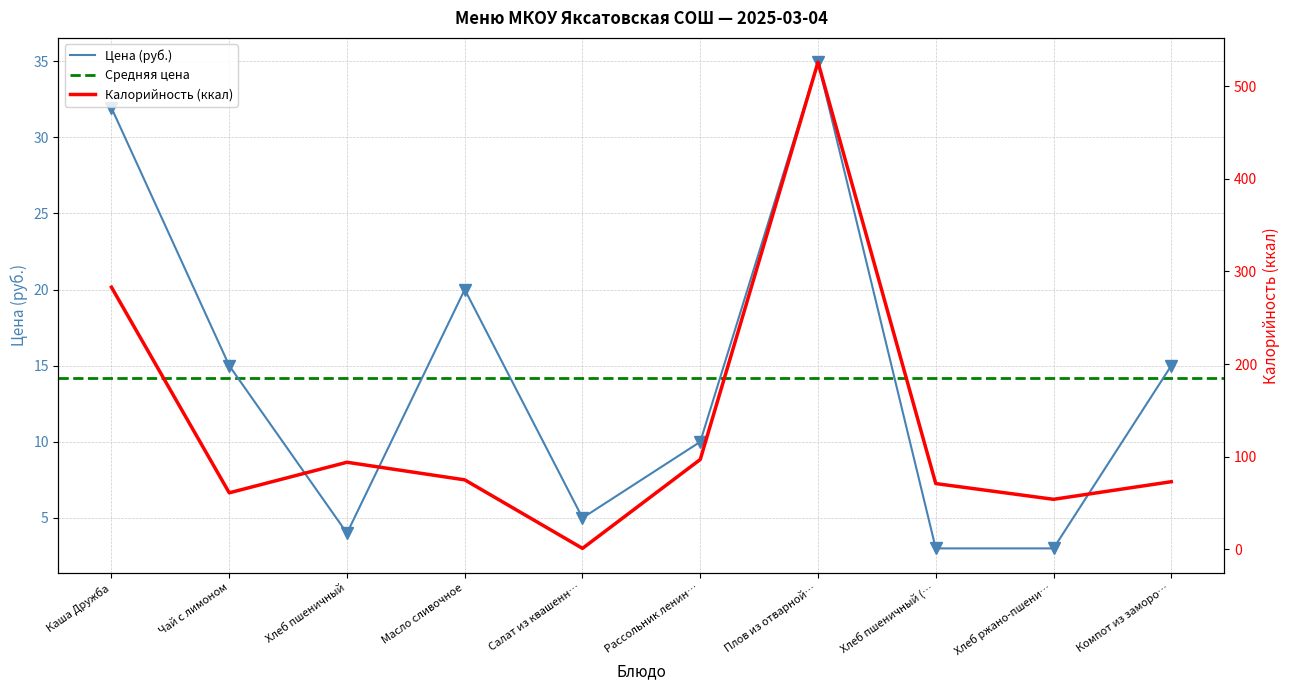

Is it true that Цена (руб.) equals 1.9 at Хлеб пшеничный?

False